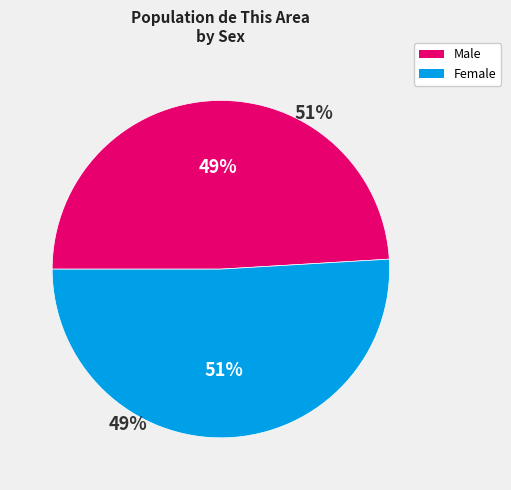

True or false: Female accounts for 64% of the total.

False